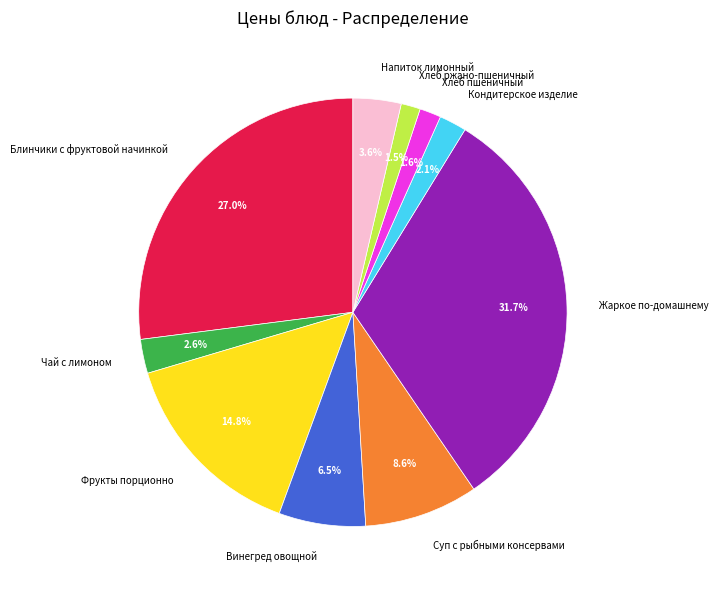

Which category has the biggest portion of the pie?

Жаркое по-домашнему